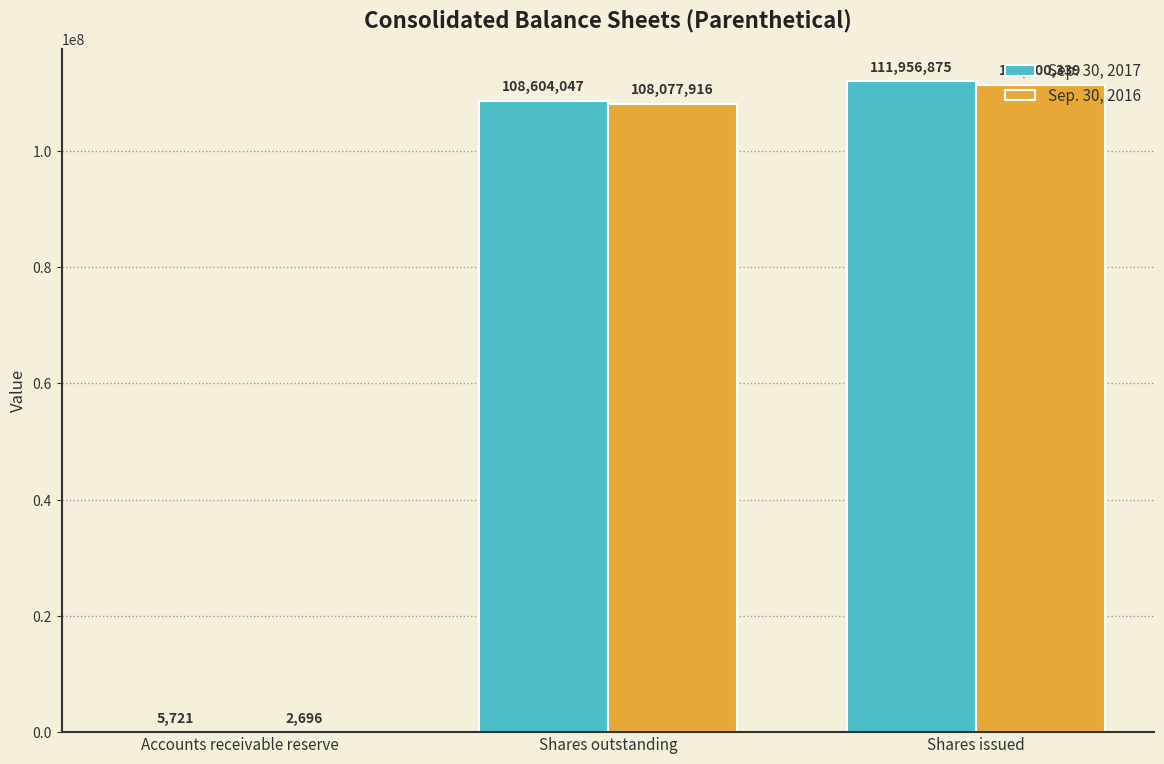

Where is Sep. 30, 2017 nearest to the value 55981298?

Shares outstanding